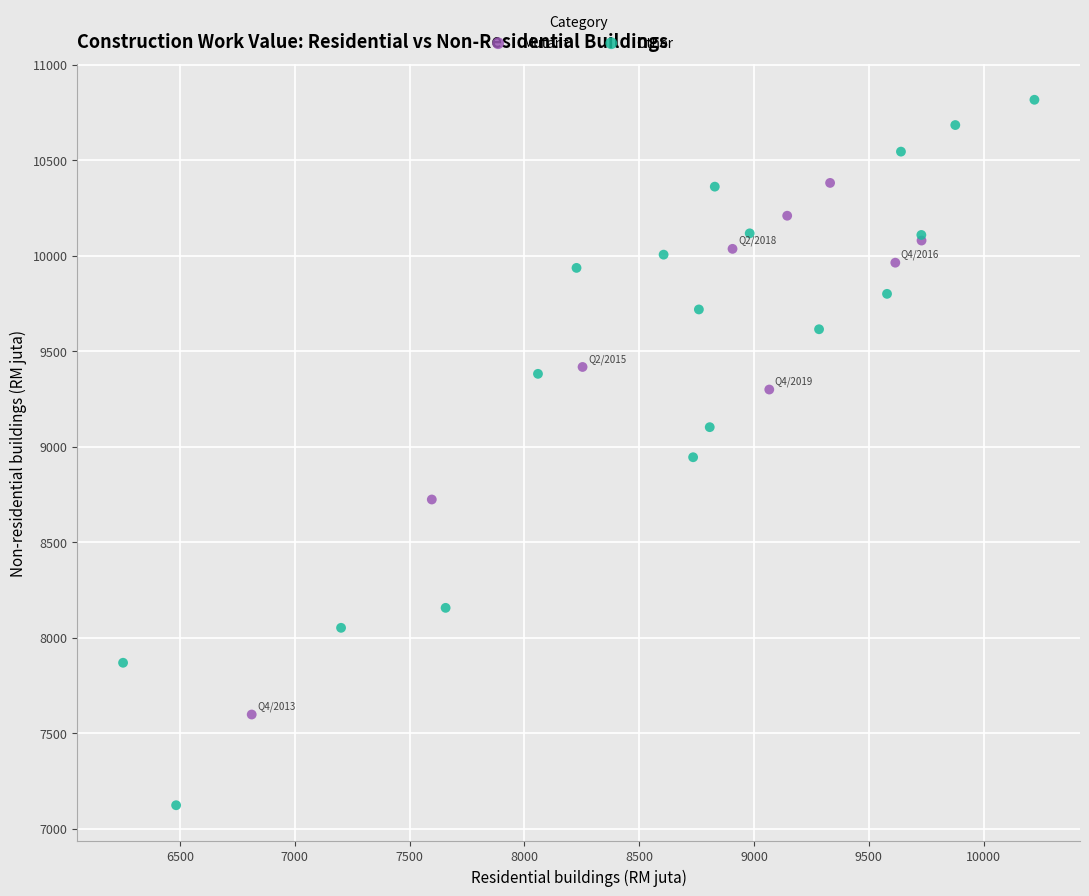

Which series contains the highest Y value?

Other